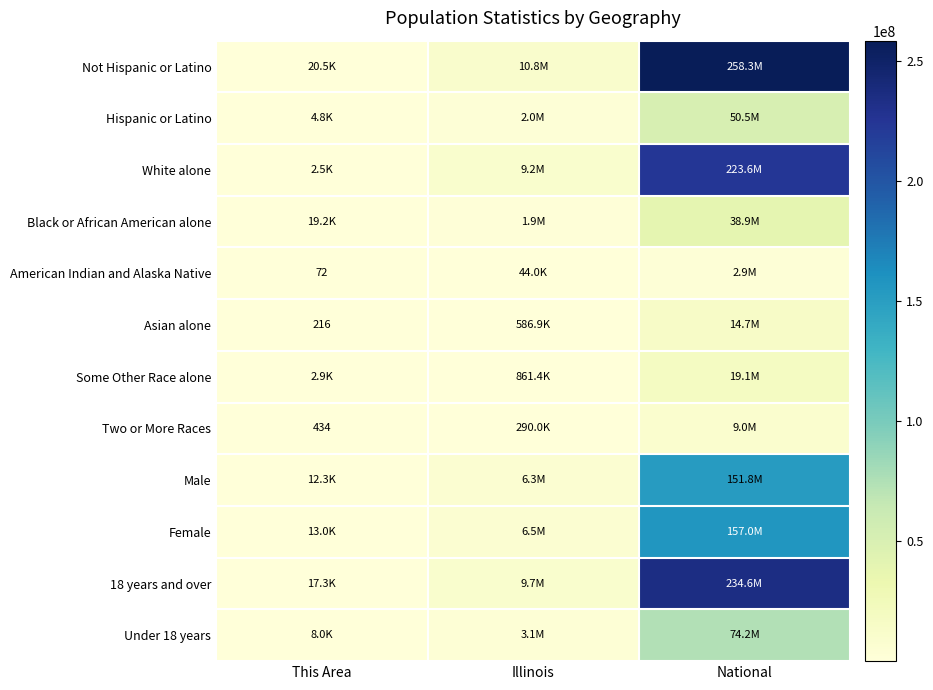

What is the highest value of the Two or More Races series?

9009073